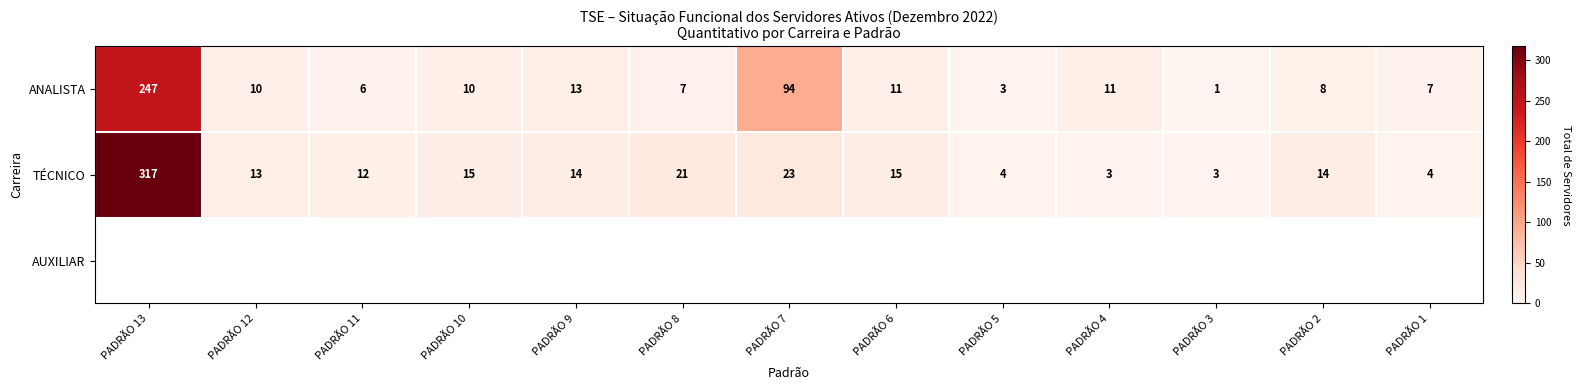

The TÉCNICO series shows 13 at PADRÃO 12. True or false?

True